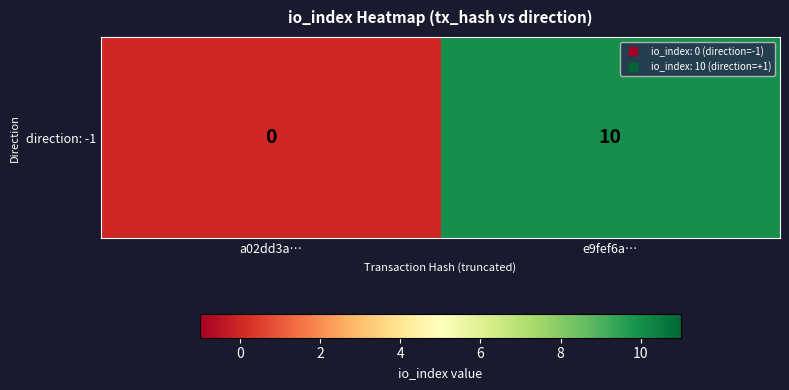

Reading right to left, transcribe all the data shown in this chart.

e9fef6a…=10	a02dd3a…=0